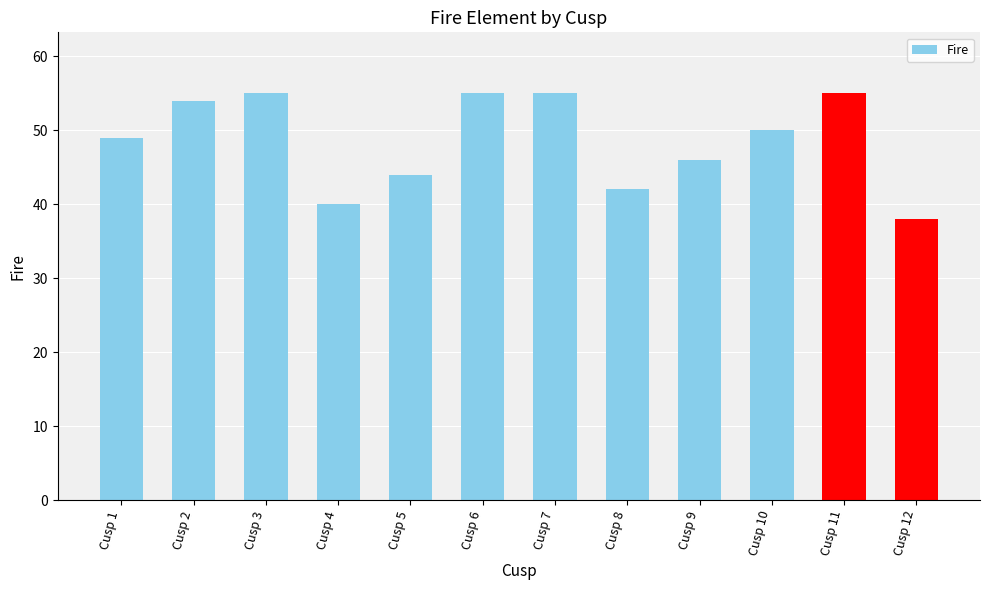

True or false: the data shows 17 at Cusp 11.

False